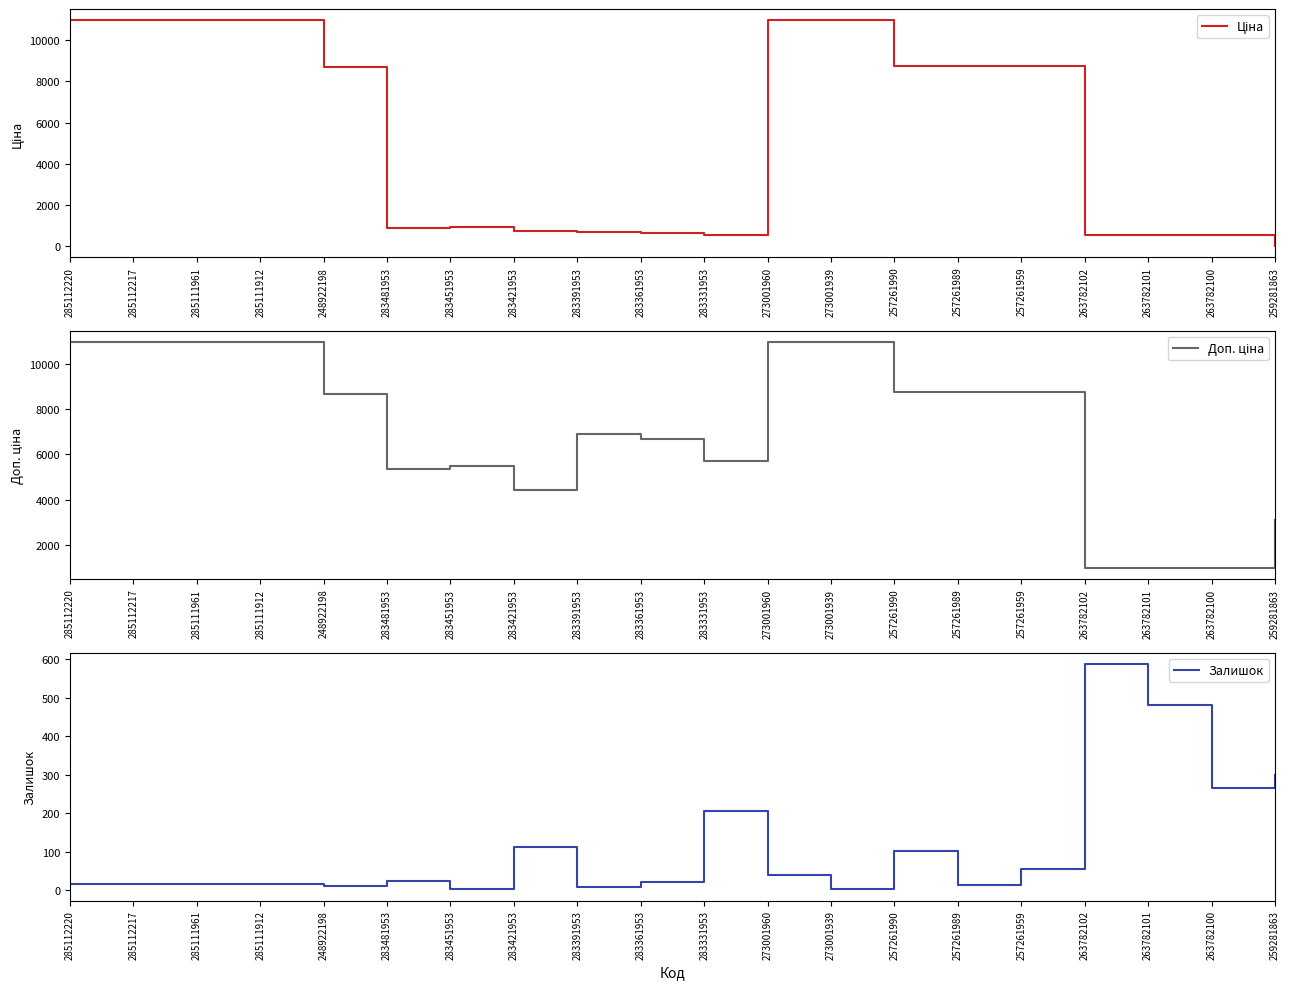

List the series in order of their overall mean, lowest first.

Залишок, Ціна, Доп. ціна